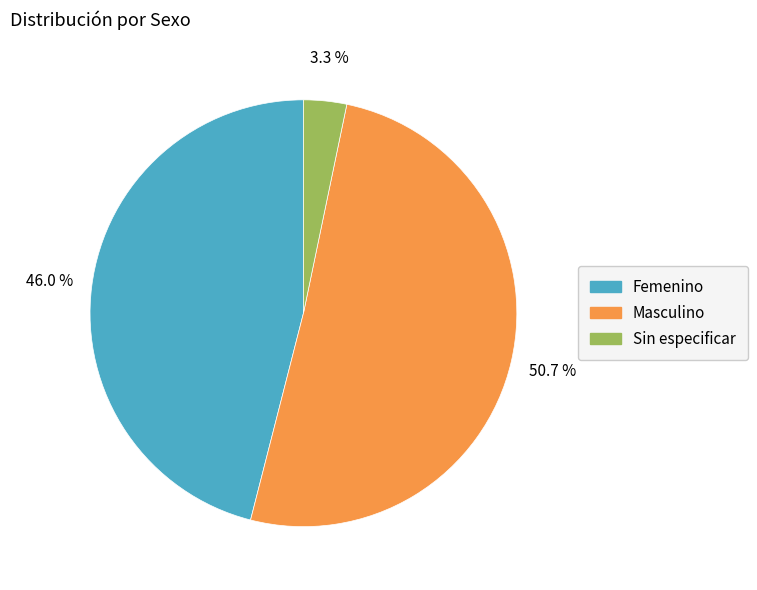

To the nearest percent, what percentage of the pie is Sin especificar?

3%